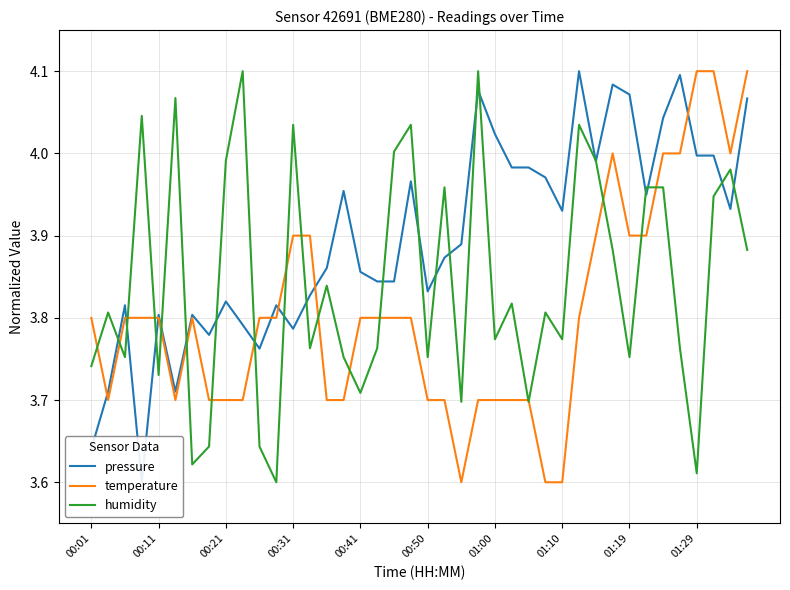

What is the average value of the pressure series?

3.9